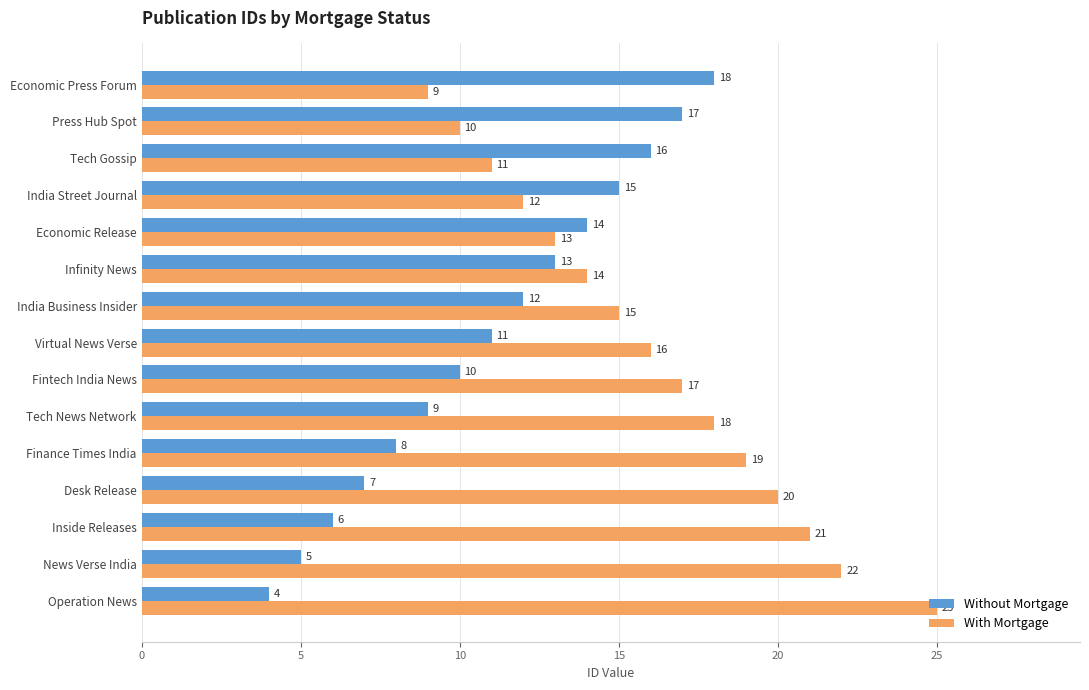

At how many categories does at least one series exceed 6?

15